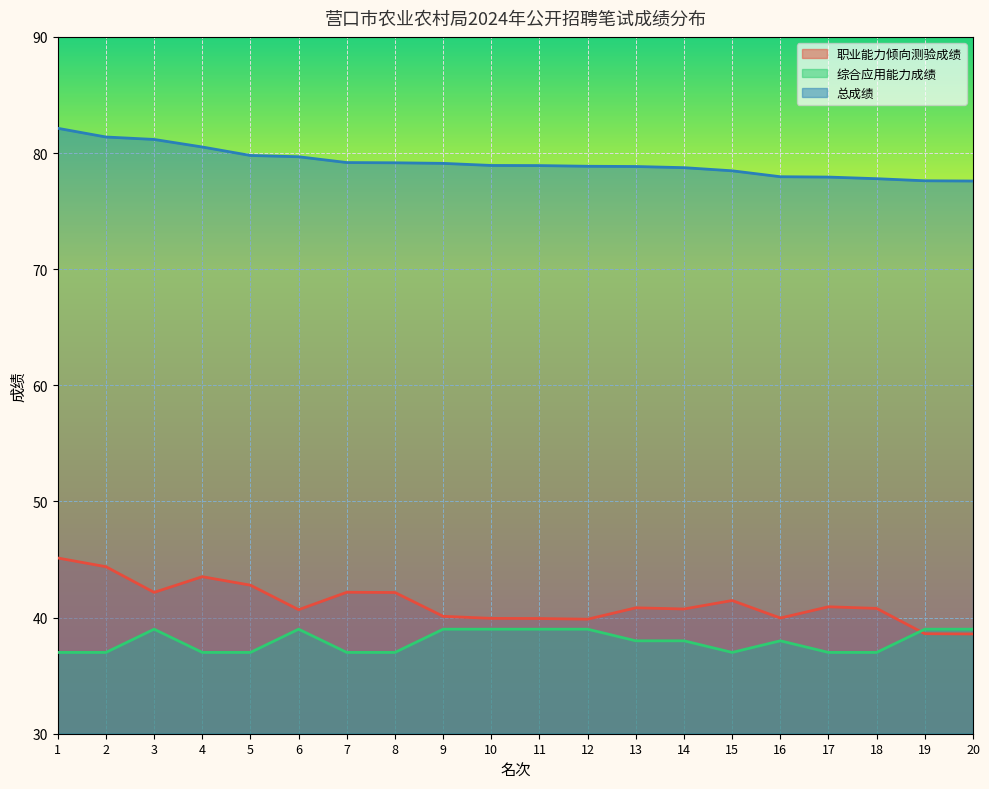

What are all the series names shown in the legend?

职业能力倾向测验成绩, 综合应用能力成绩, 总成绩